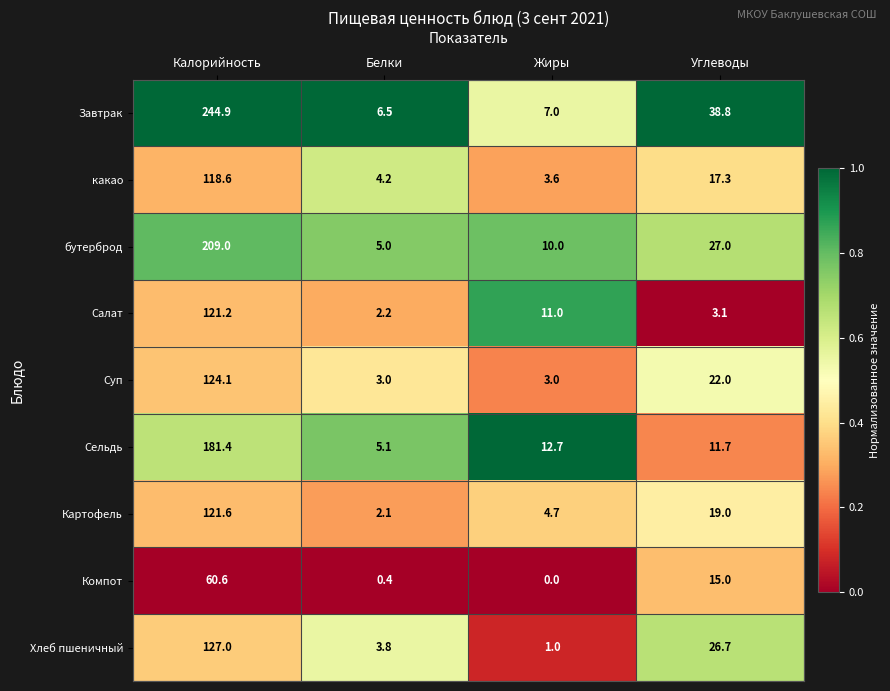

Which series has the widest spread of values?

Завтрак